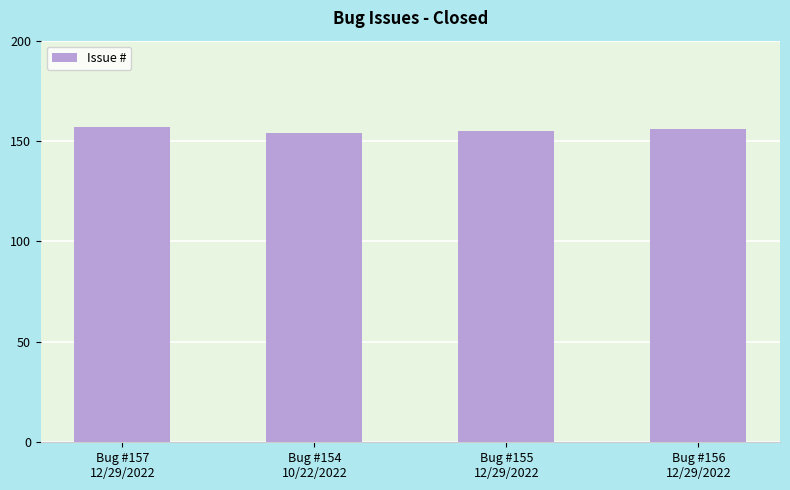

What is the minimum value shown in the chart?

154